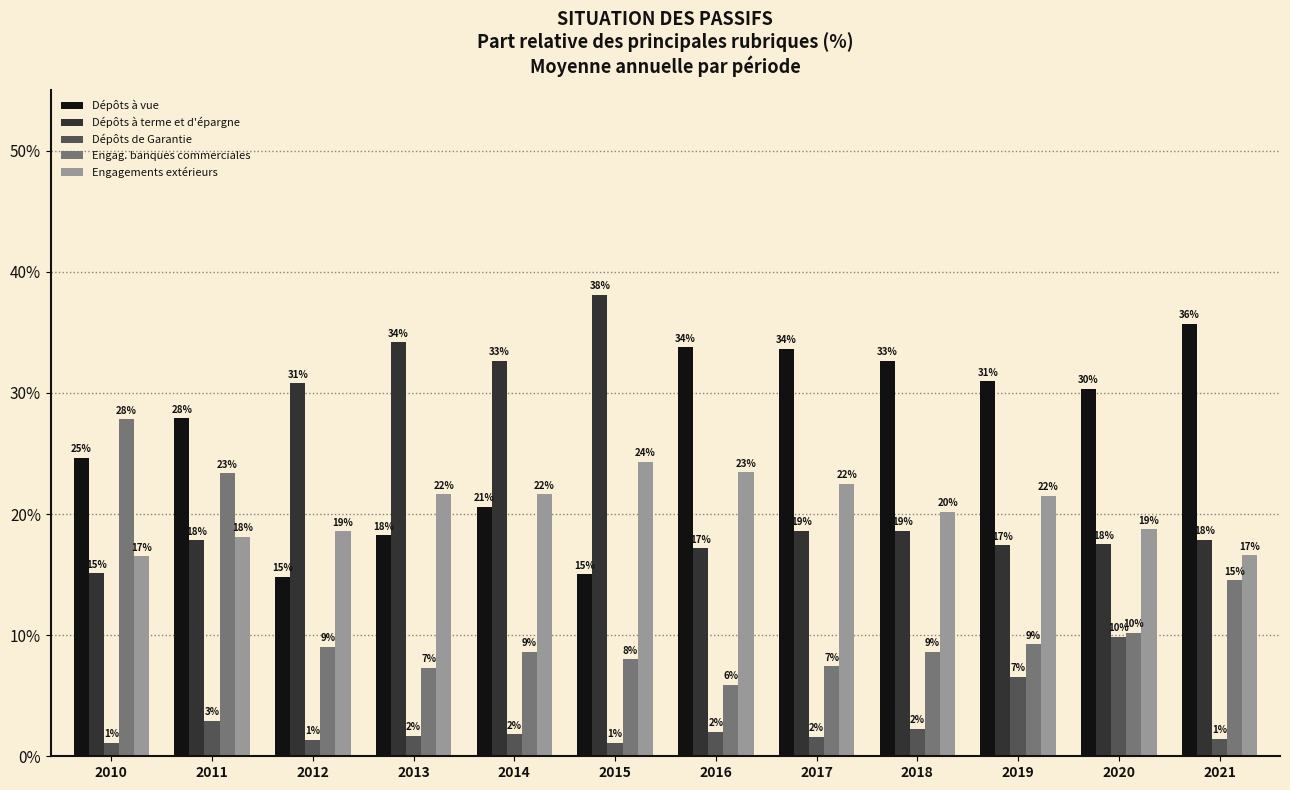

At how many categories does at least one series exceed 21?

12